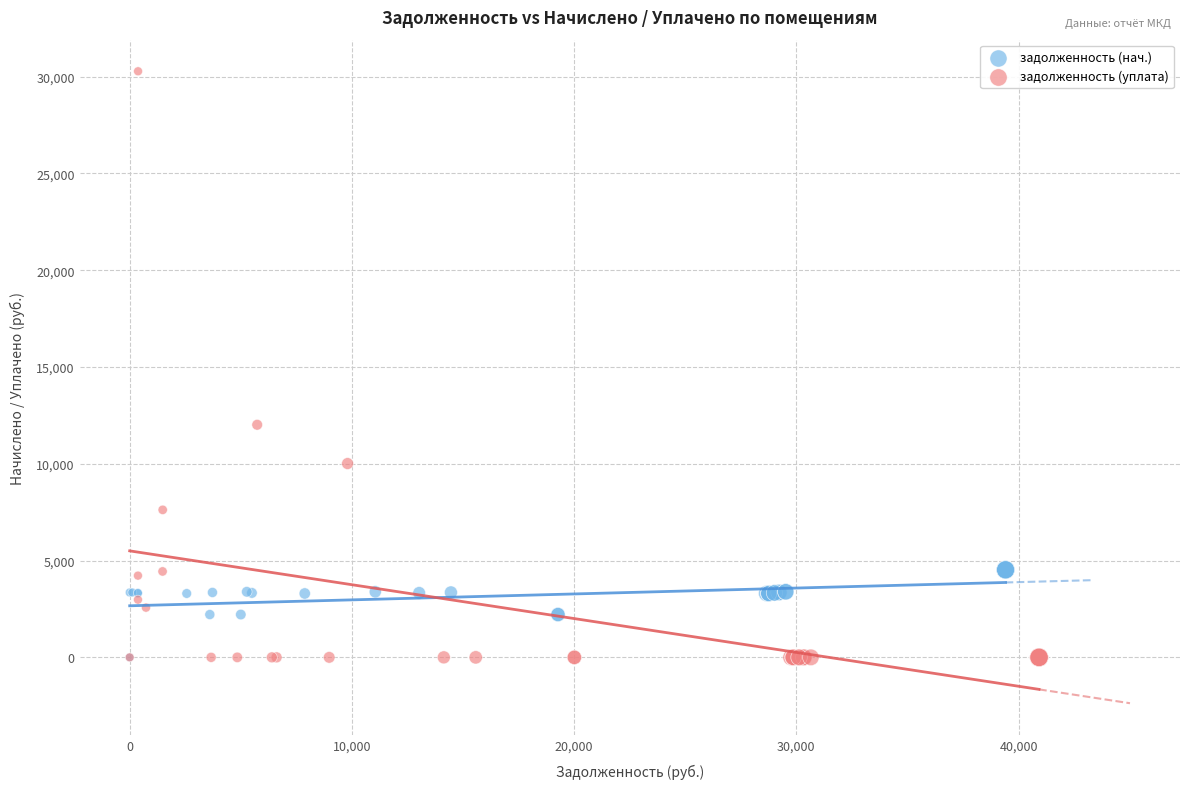

Which series has the largest Y range (max minus min)?

задолженность (уплата)